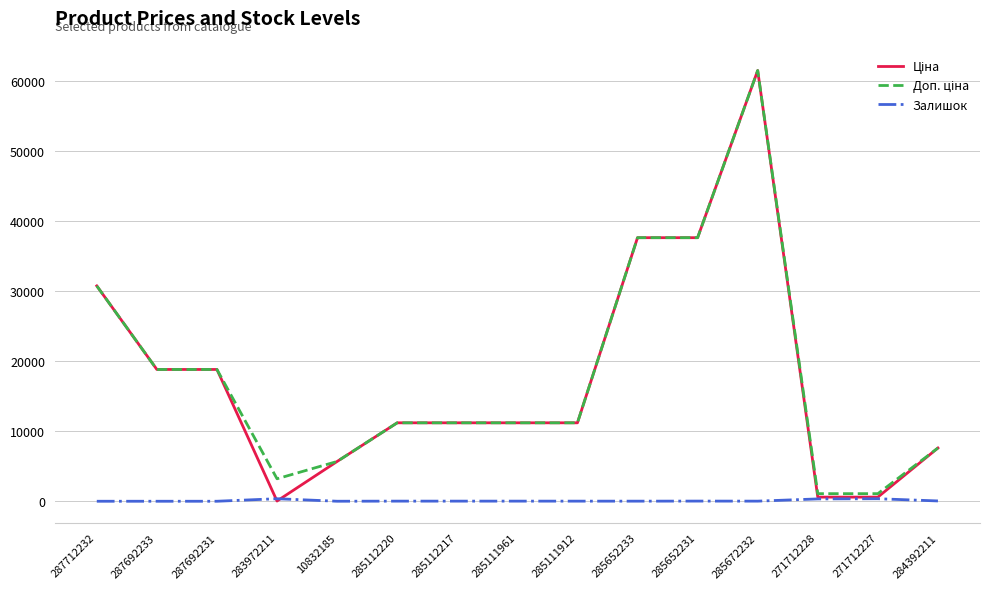

Which category has the highest value across all series?

285672232